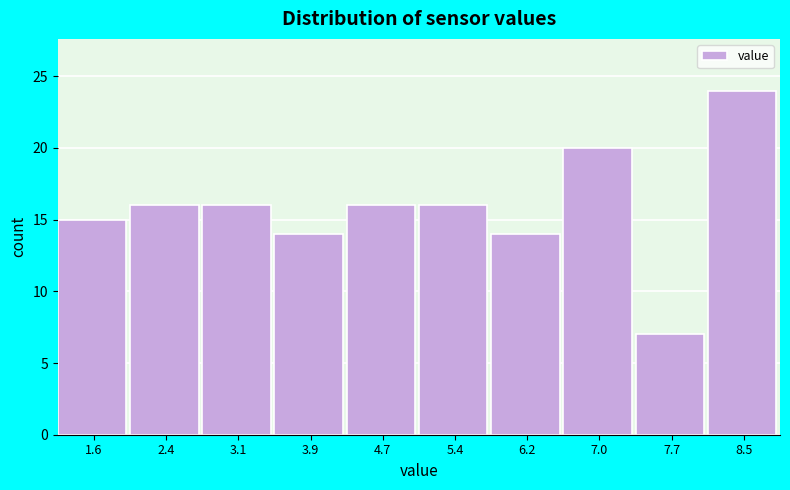

What is the height of the bar covering 6.59 to 7.36 on the x-axis? Neither the bar edges nor the heights are printed on the chart, so give them approximately, as read against the axes.

20